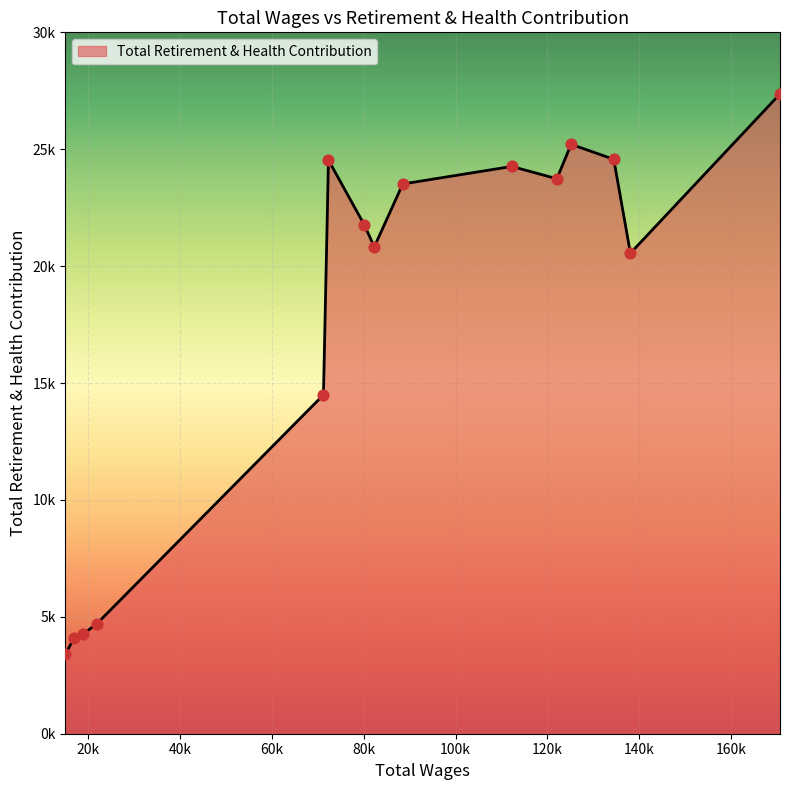

Does the chart have visible grid lines?

Yes